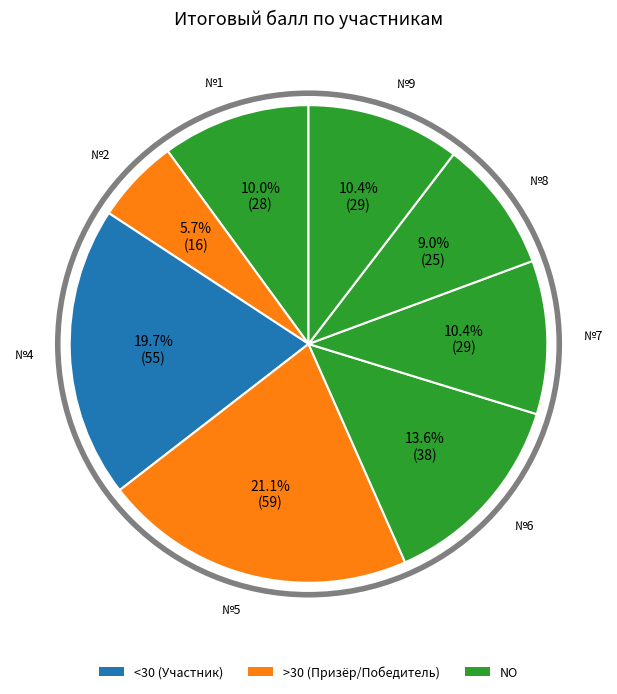

Rank the categories by value from highest to lowest.

5, 4, 6, 7, 9, 1, 8, 2, 3